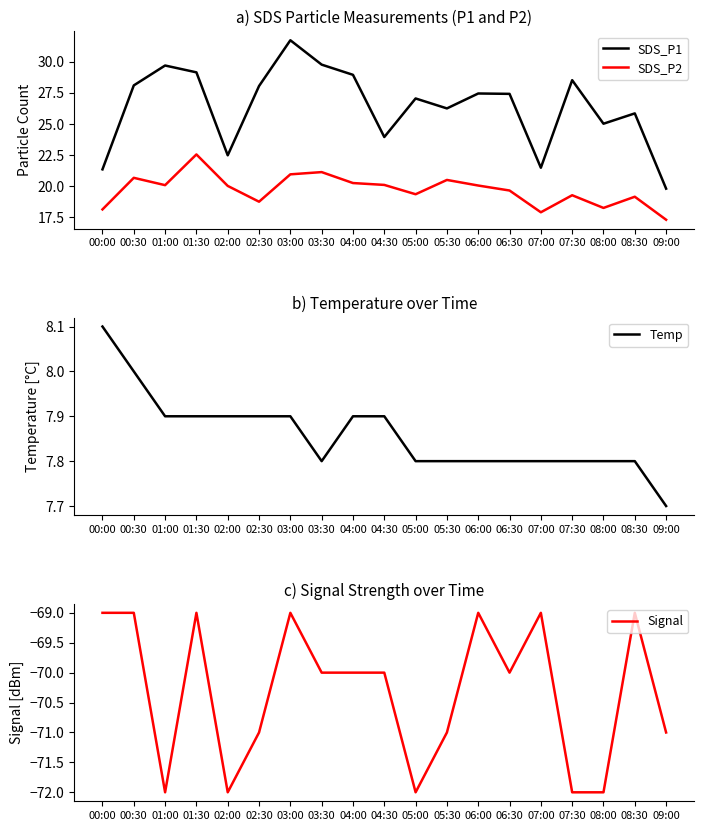

What position from the right is 06:00?

7